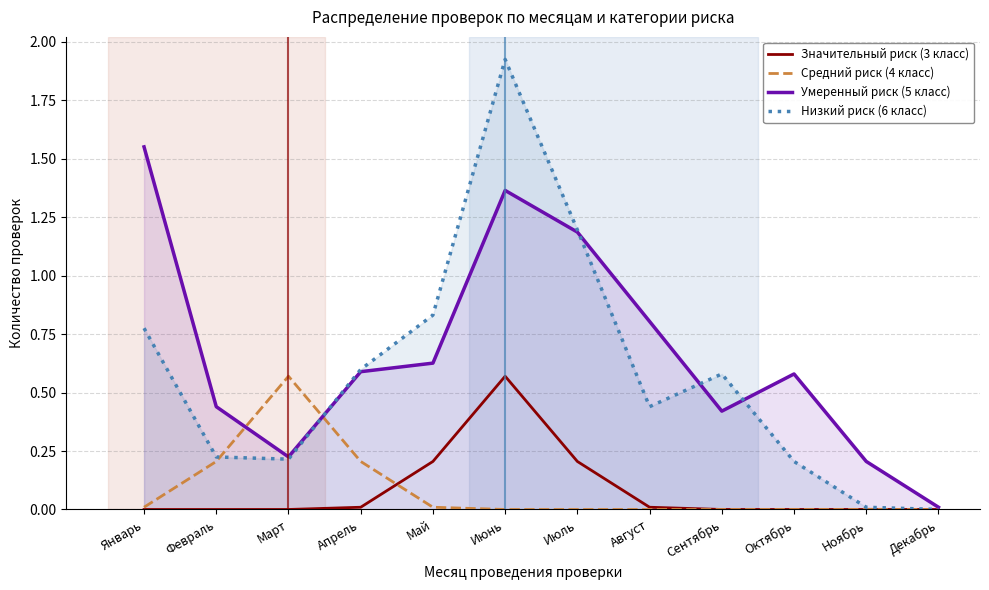

What is the value of the Низкий риск (6 класс) point at the 4th from the left?

0.6